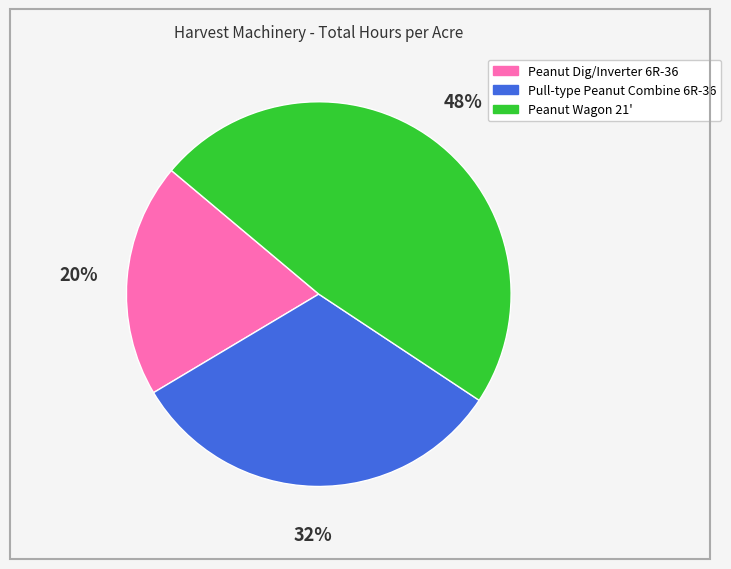

Count the number of slices in the pie.

3